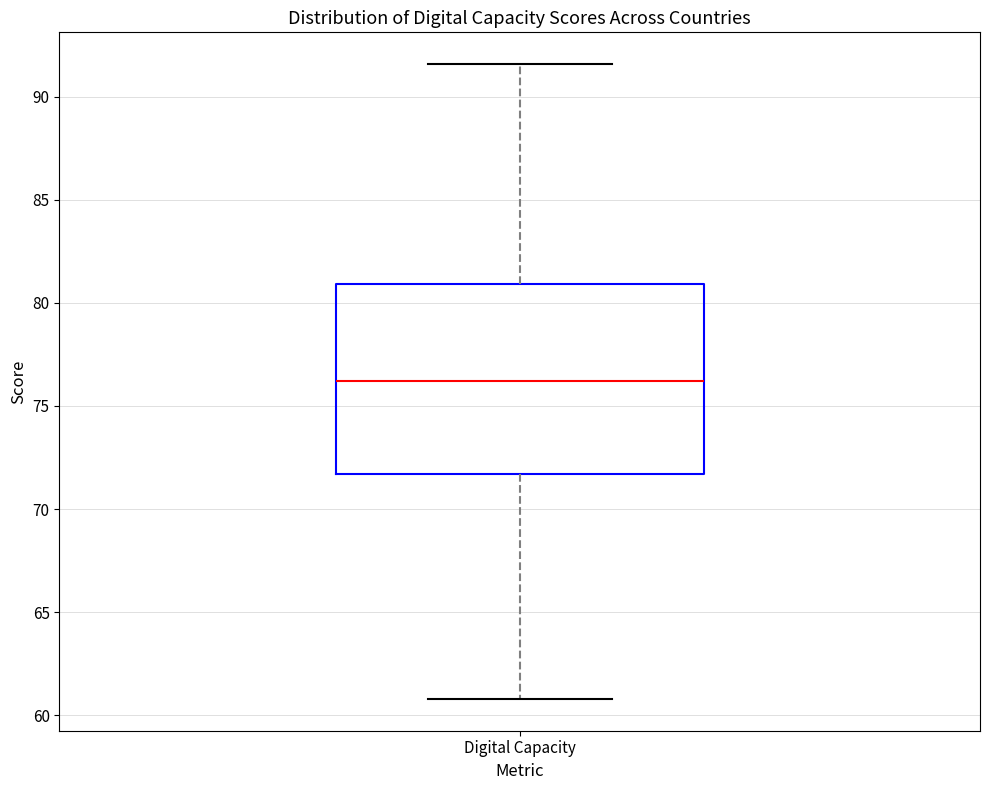

Read this box plot against the y-axis: the position of the median line, the range covered by the box, and the ends of both whiskers. The values are not printed on the chart, so give them approximately, as read against the axis.

median 76.0, box 71.5 to 81.0, whiskers 61.0 to 91.5